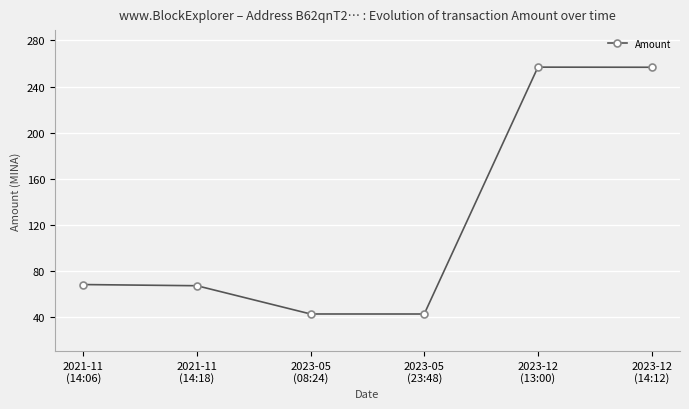

What is the value of the 5th point from the left?

256.8